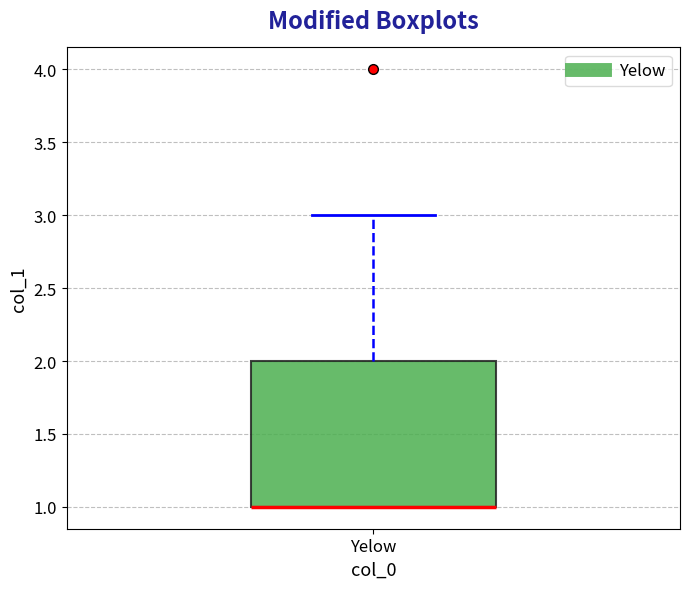

Transcribe this box plot: give where the median line is, the range the box spans, and where the two whiskers end, as read against the y-axis. The values are not printed on the chart, so give them approximately, as read against the axis.

median 1 (drawn on the box's lower edge), box 1 to 2, whiskers 1 to 3